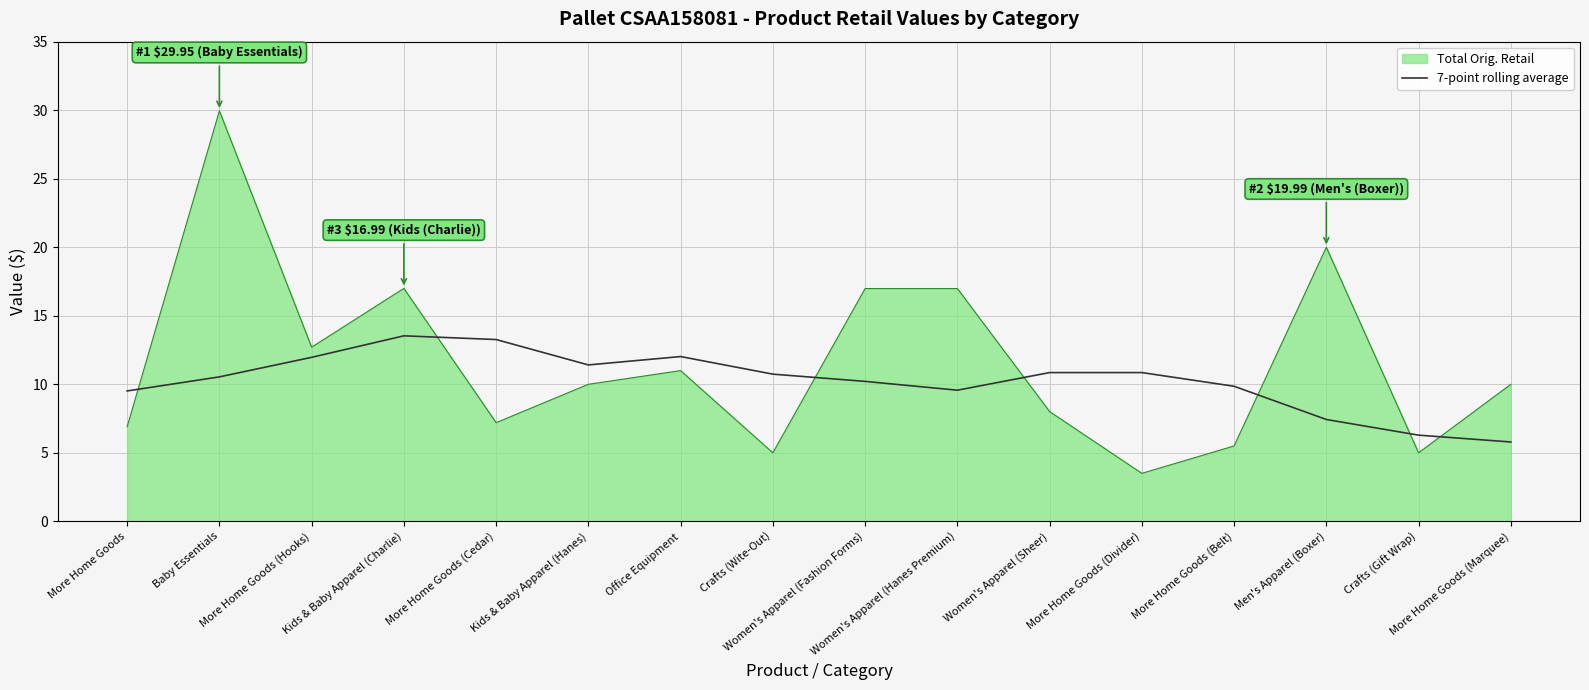

True or false: Total Orig. Retail and 7-point rolling average intersect in this chart.

True